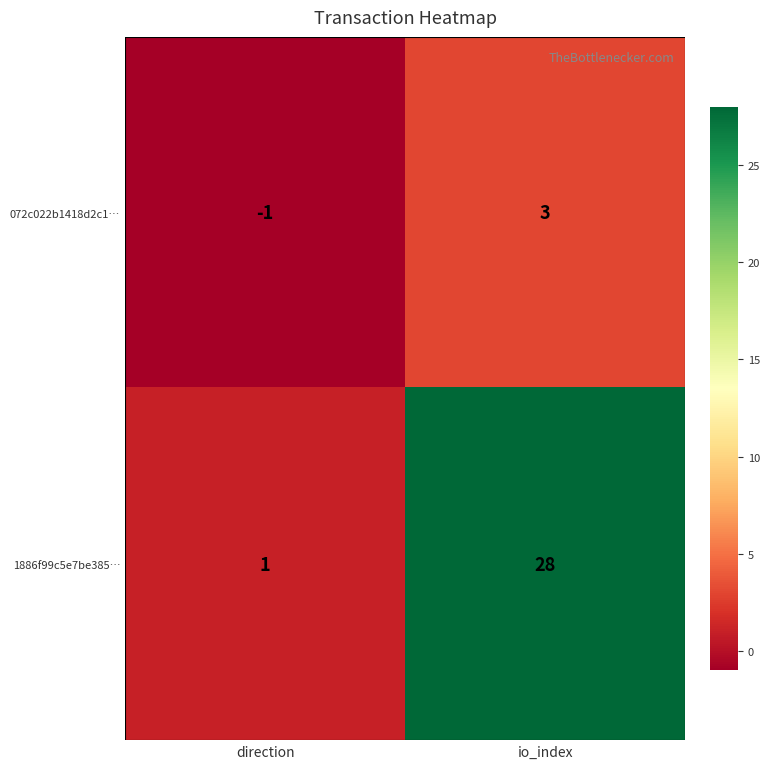

Where is 072c022b1418d2c1… nearest to the value 1?

direction